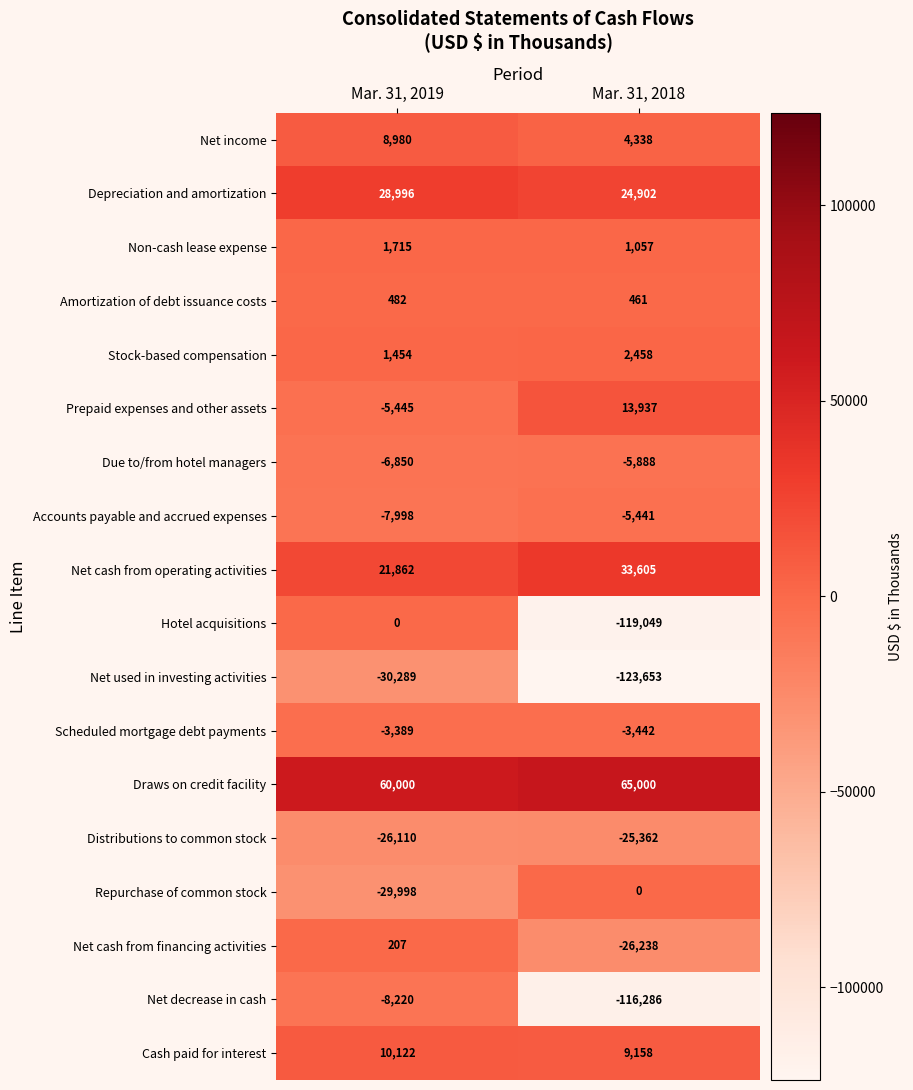

What is the difference between the maximum and minimum values in the Repurchase of common stock series?

29998